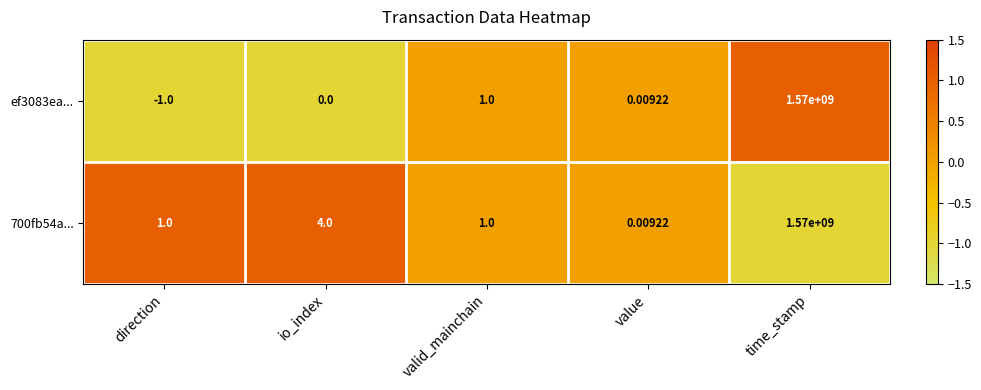

What is the minimum value shown in the chart?

-1.0